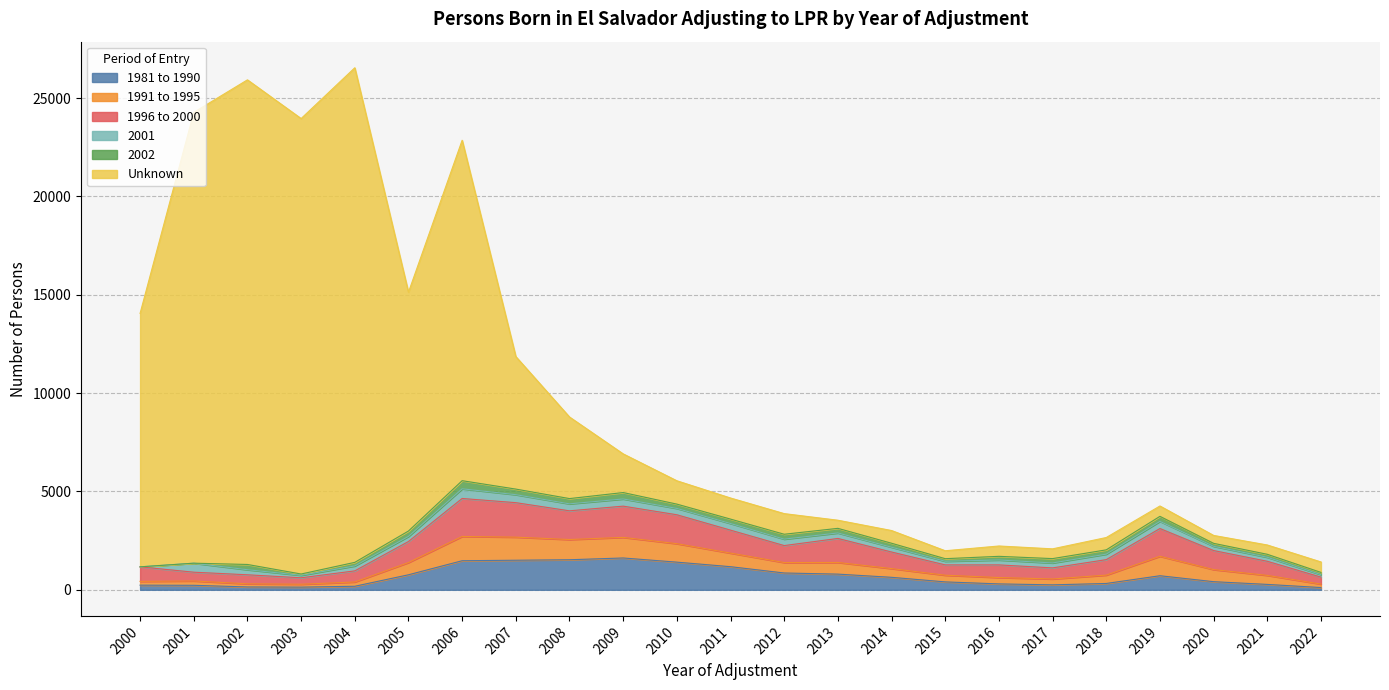

What is the total value across all series at 2016?

2227